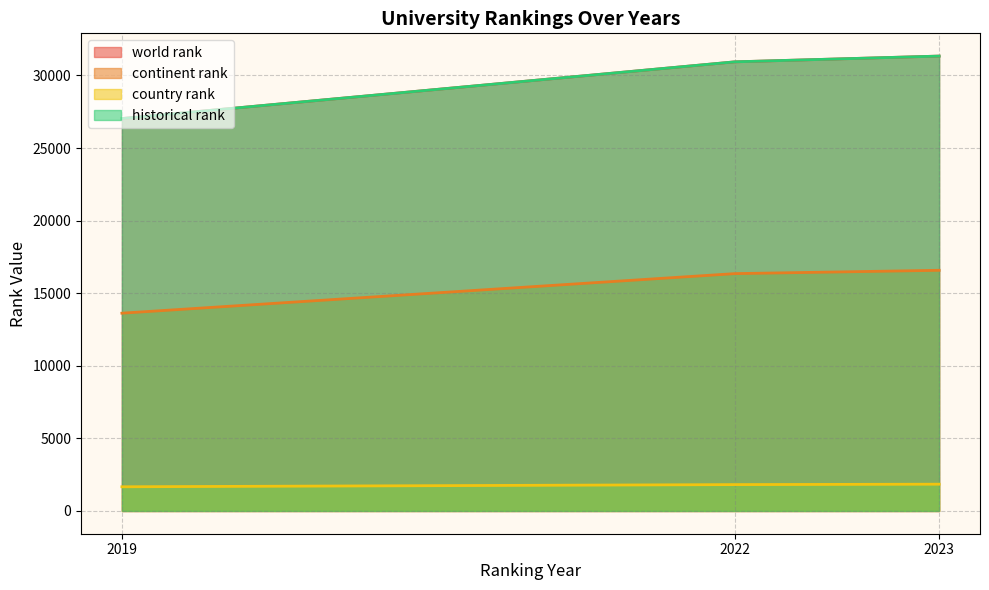

How many data points in historical rank are above 30939?

1